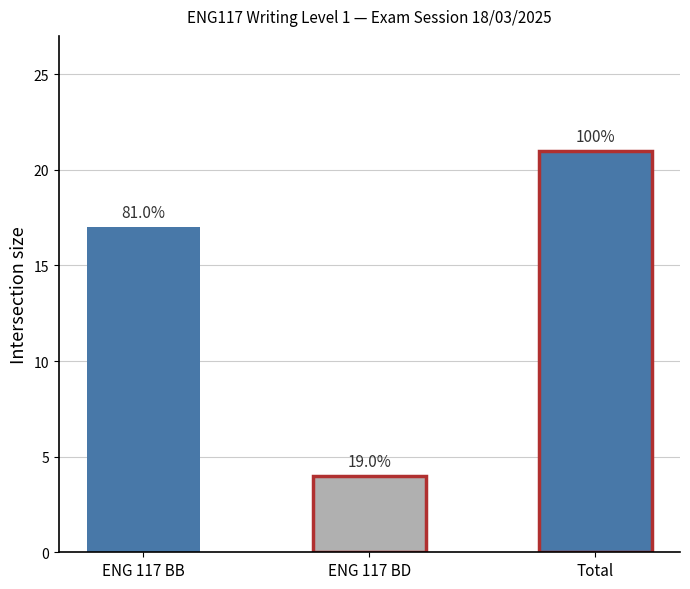

What is the label of the 3rd bar from the right?

ENG 117 BB